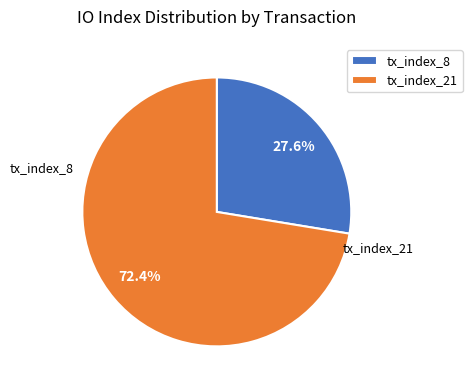

The tx_index_8 slice represents 15% of the pie. True or false?

False